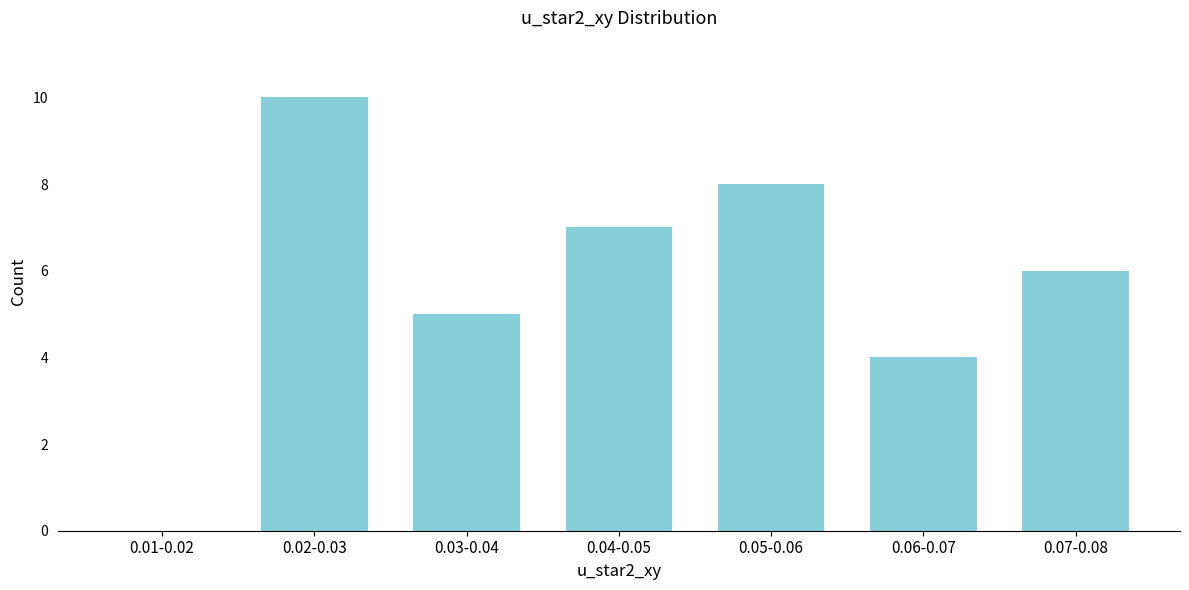

Reading left to right, transcribe all the data shown in this chart.

0.01-0.02=0	0.02-0.03=10	0.03-0.04=5	0.04-0.05=7	0.05-0.06=8	0.06-0.07=4	0.07-0.08=6